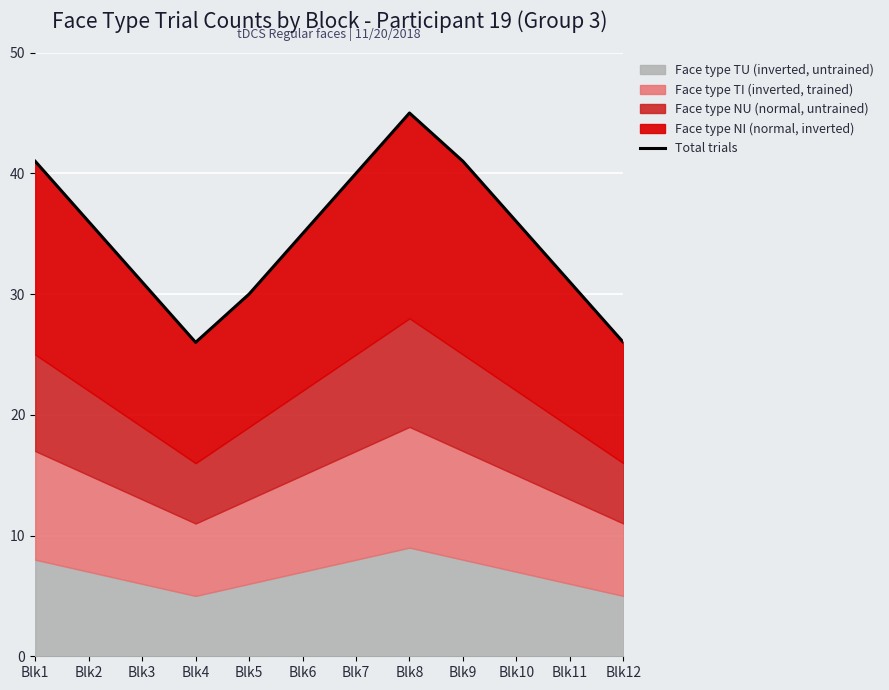

List the labels in order of value, smallest first.

Blk4, Blk12, Blk5, Blk3, Blk11, Blk6, Blk2, Blk10, Blk7, Blk1, Blk9, Blk8